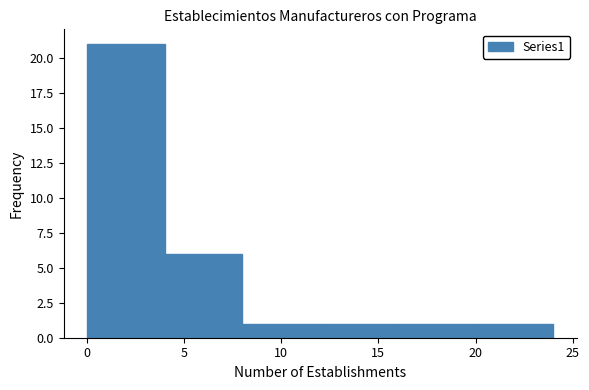

How tall is the bar that spans 4 to 8 on the x-axis? The values are not printed on the chart, so give them approximately, as read against the axis.

6